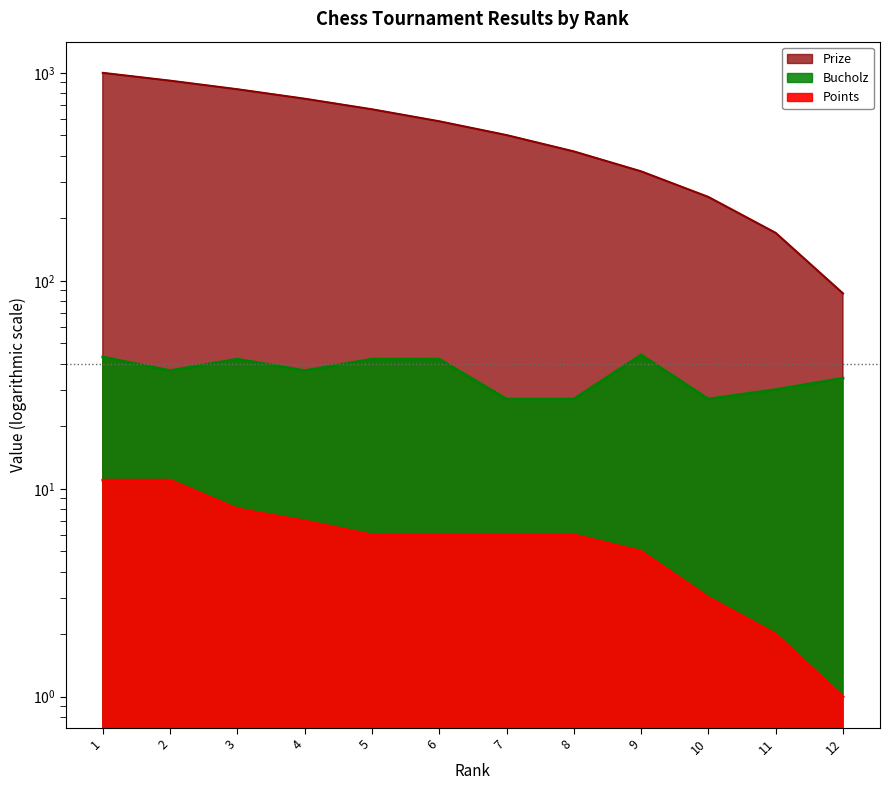

Count the number of data series in this chart.

3